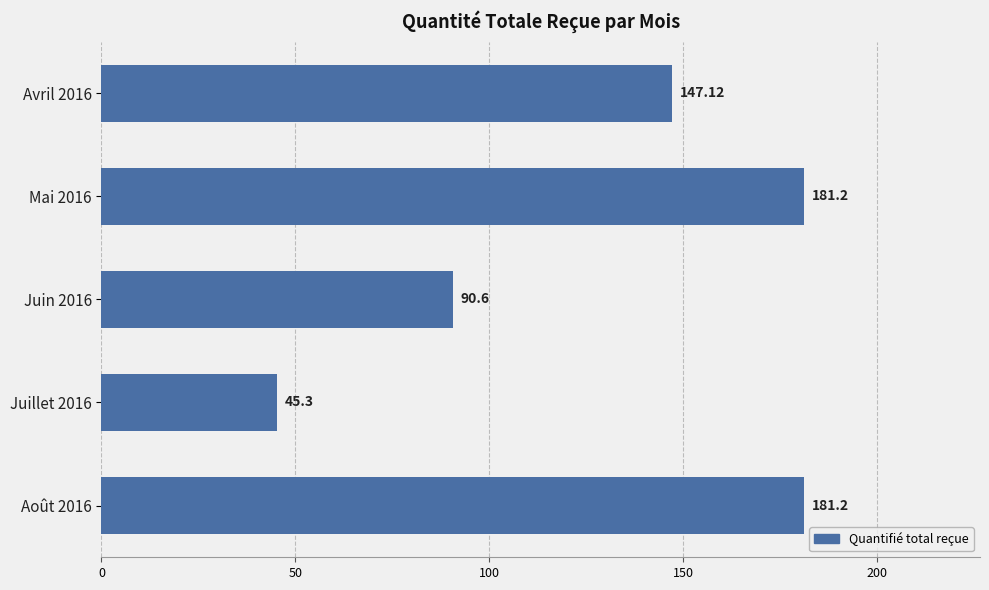

Approximately how many times larger is the value at Avril 2016 compared to Juin 2016?

1.6